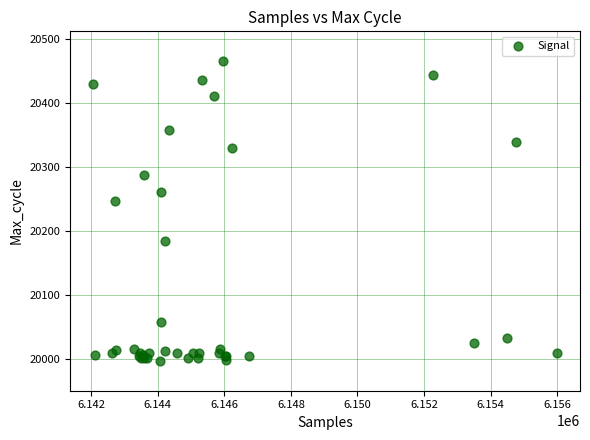

What Y value in the scatter plot is closest to 20231?

20246